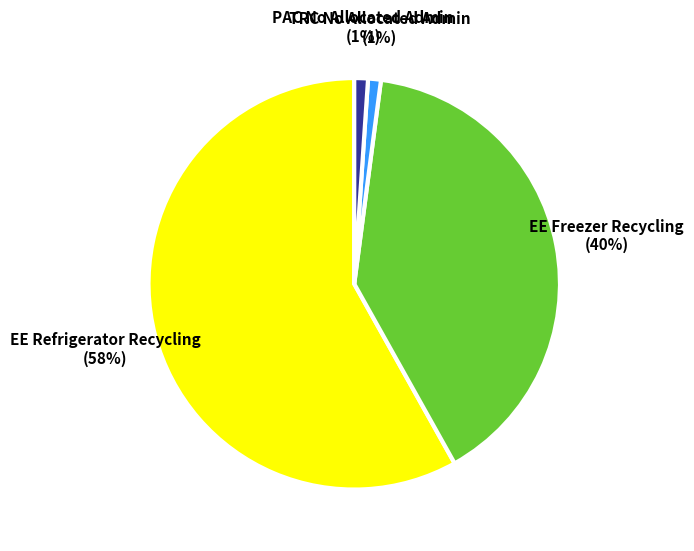

Combined, do EE Freezer Recycling and PAC No Allocated Admin account for over 50%?

No